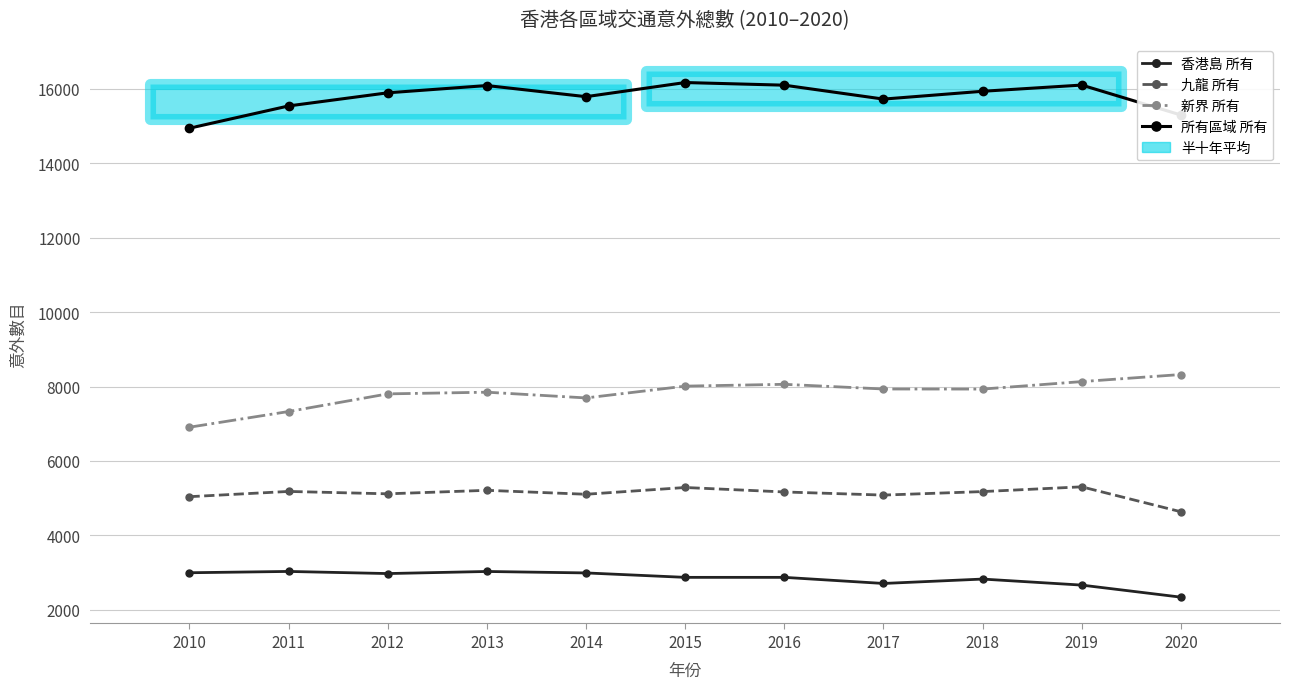

What are all the series names shown in the legend?

香港島 所有, 九龍 所有, 新界 所有, 所有區域 所有